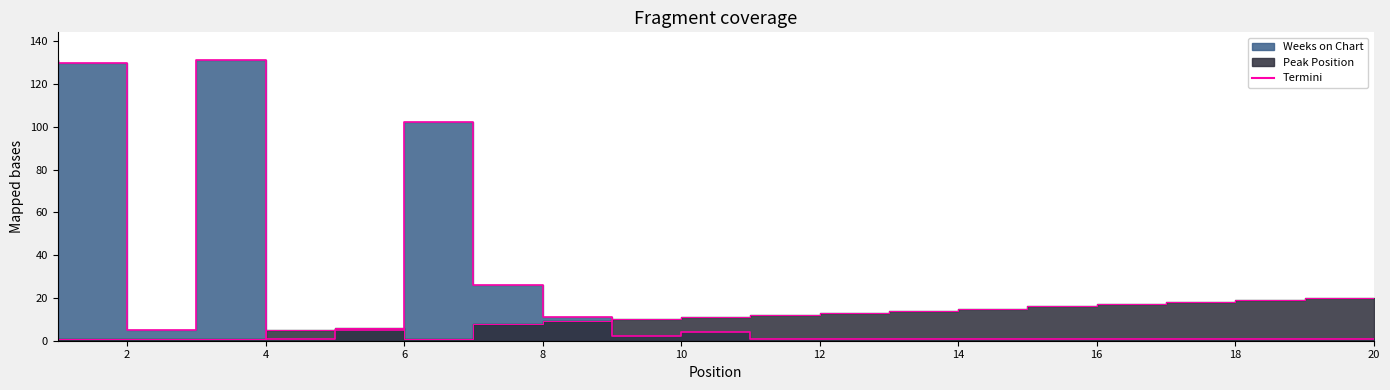

Does the chart display data point markers on the line(s)?

No